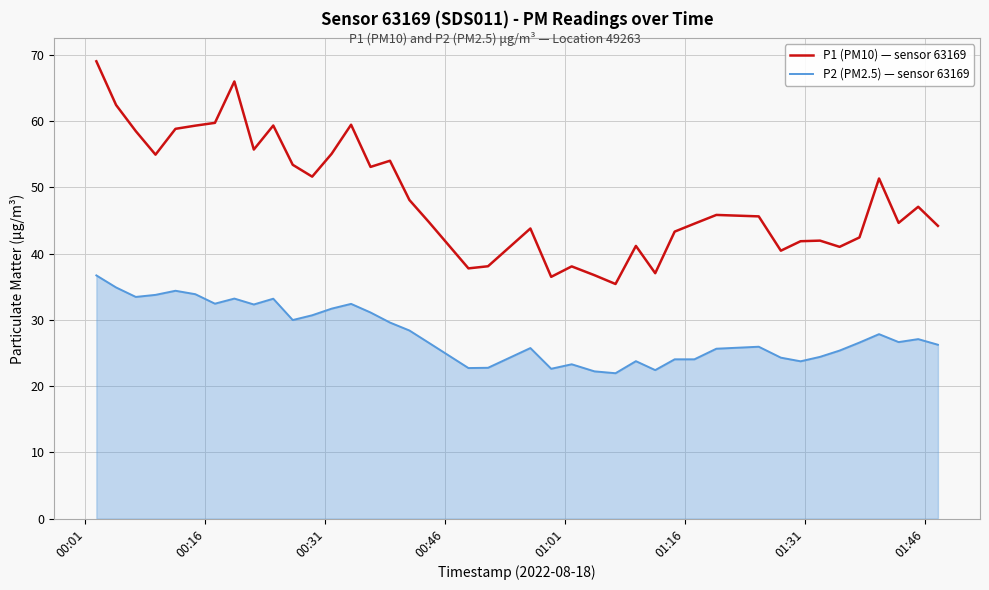

What is the minimum value for P1 (PM10) — sensor 63169?

35.4